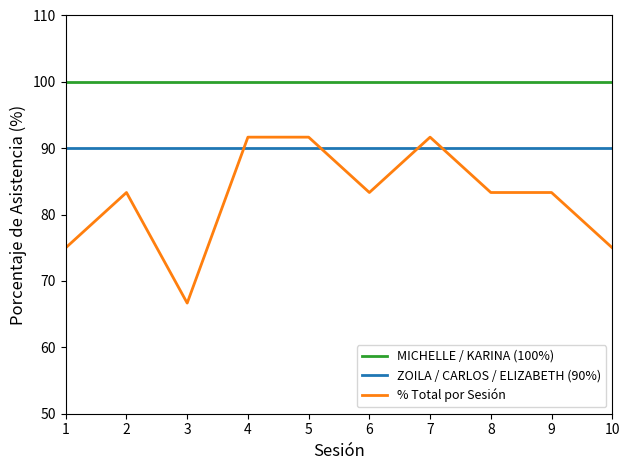

Is it true that ZOILA / CARLOS / ELIZABETH (90%) equals 160.9 at 8?

False